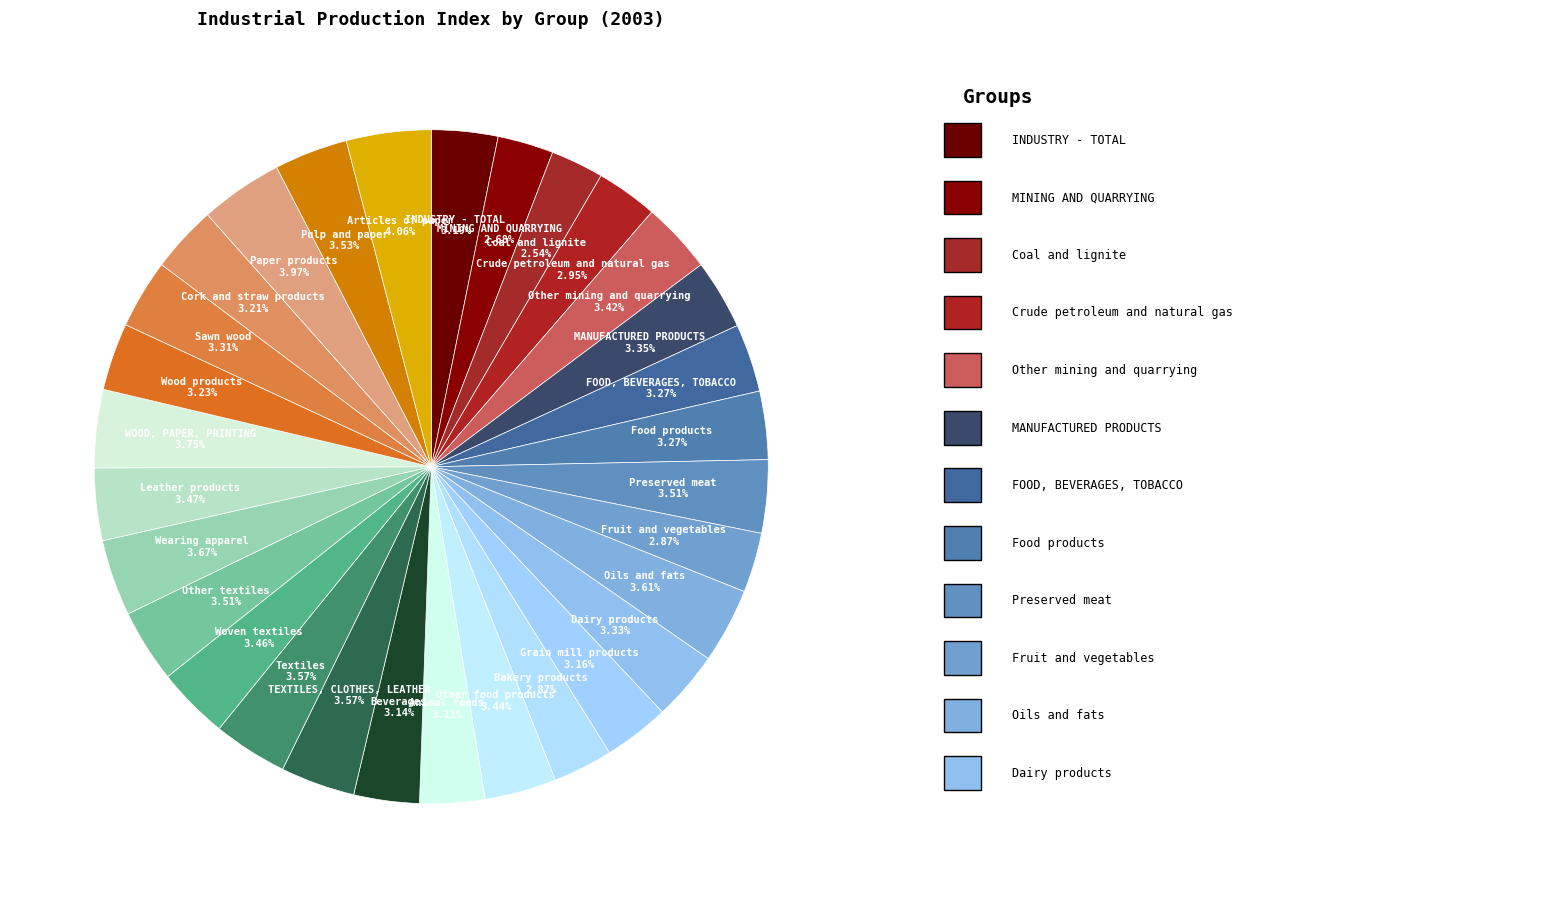

How many segments does this pie chart have?

30